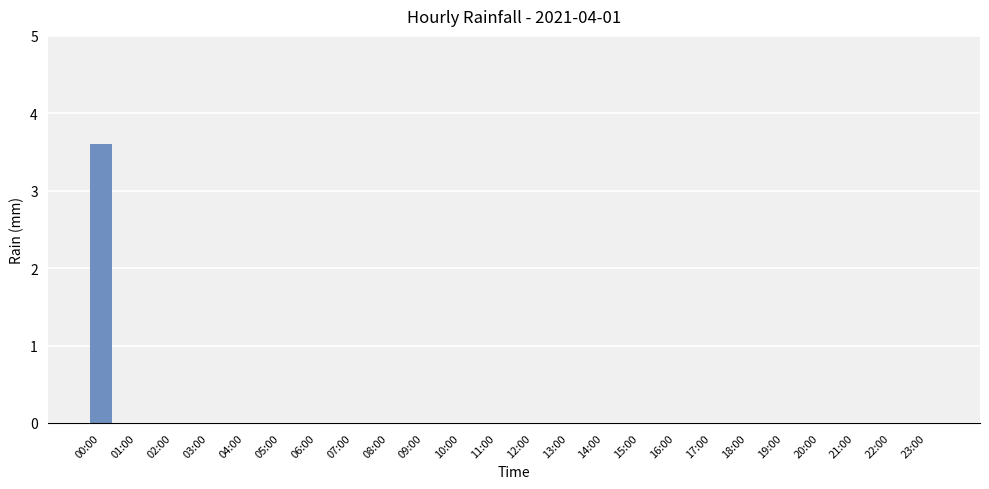

Reading right to left, what are all the values shown in this chart?

0.0	0.0	0.0	0.0	0.0	0.0	0.0	0.0	0.0	0.0	0.0	0.0	0.0	0.0	0.0	0.0	0.0	0.0	0.0	0.0	0.0	0.0	0.0	3.6